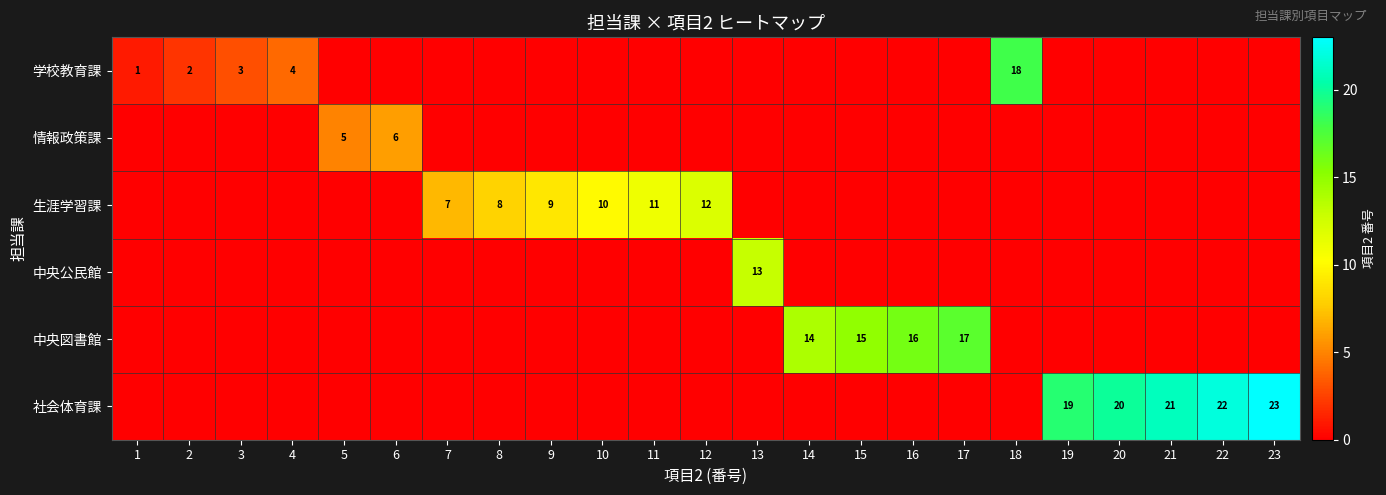

The value of 生涯学習課 at 9 is 6. True or false?

False